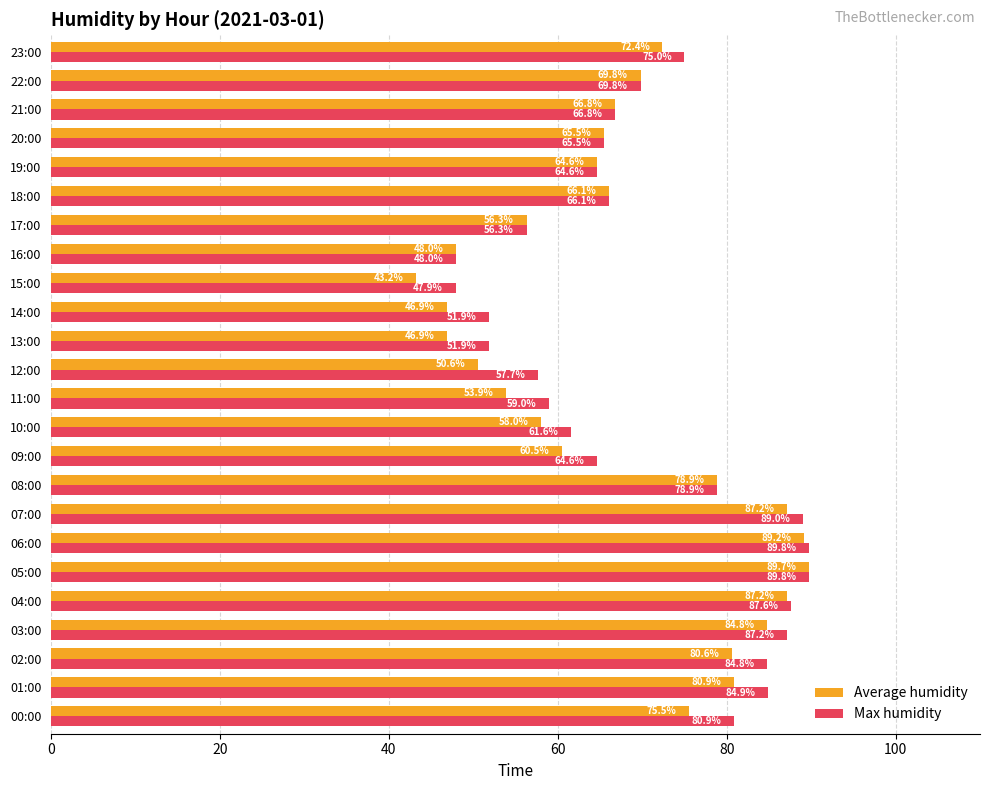

What is the sum of the Max humidity values at 15:00 and 04:00?

135.5